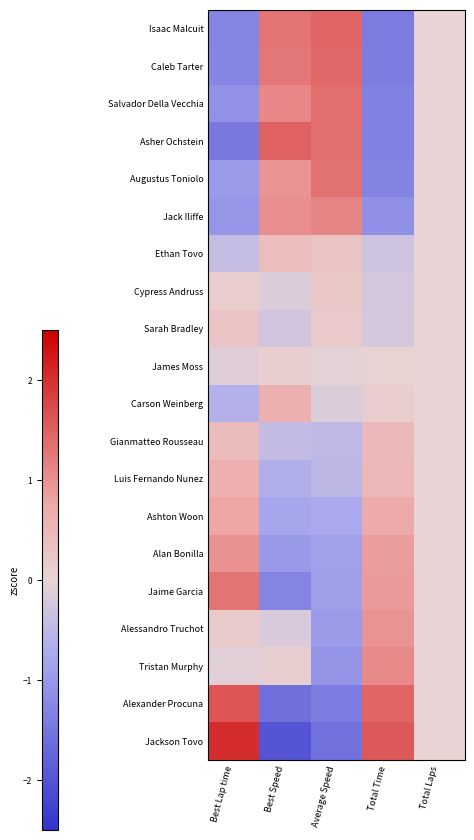

Which has a higher value, Average Speed or Total Laps?

Average Speed